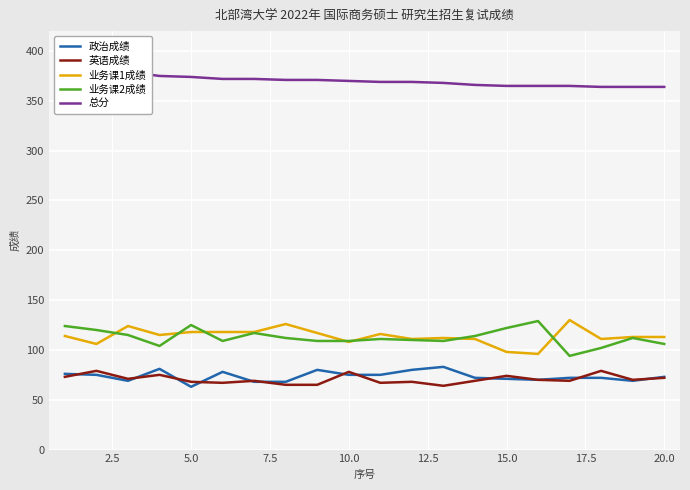

What are all the series names shown in the legend?

政治成绩, 英语成绩, 业务课1成绩, 业务课2成绩, 总分